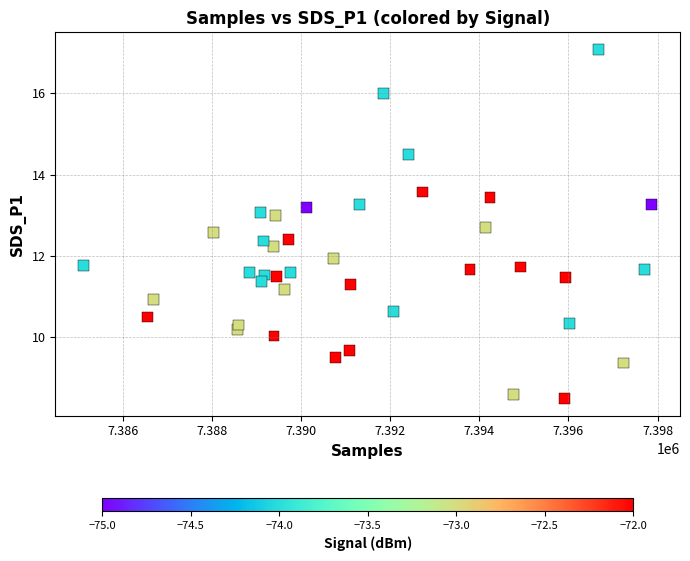

What is the range of X values (max minus min)?

12757.0